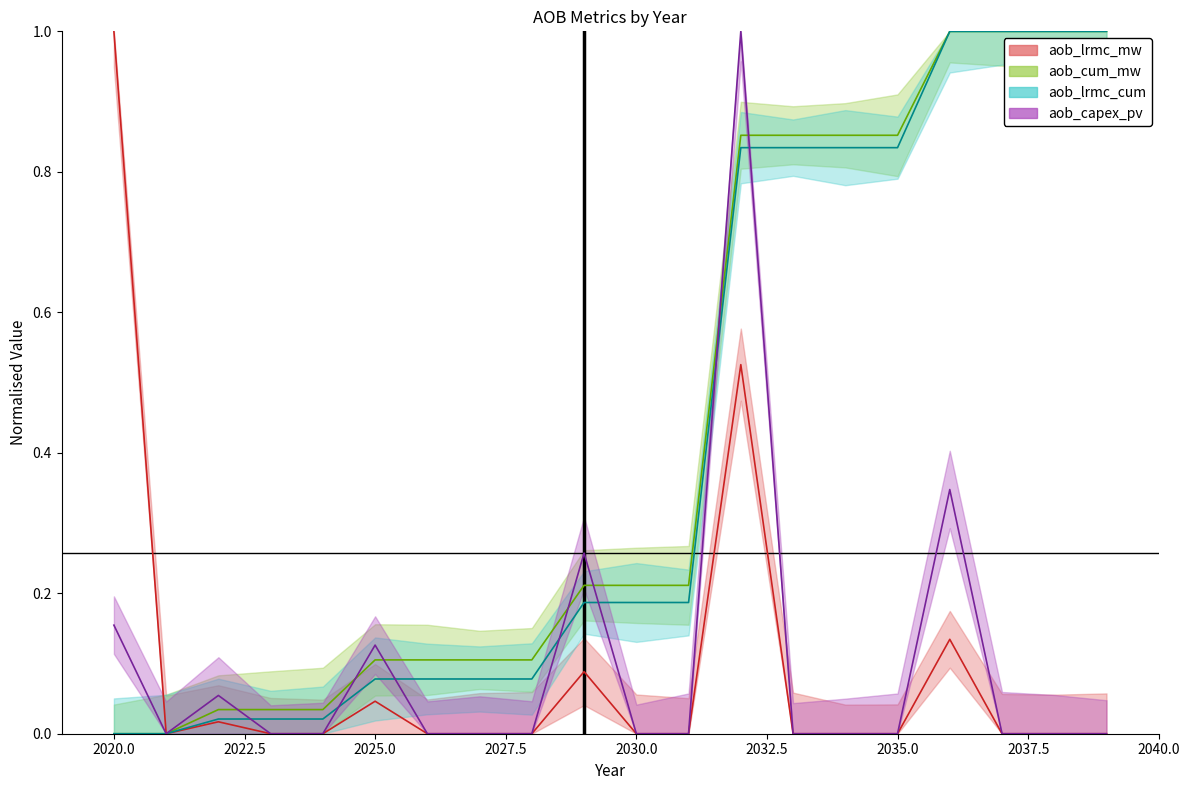

Count the number of data series in this chart.

4